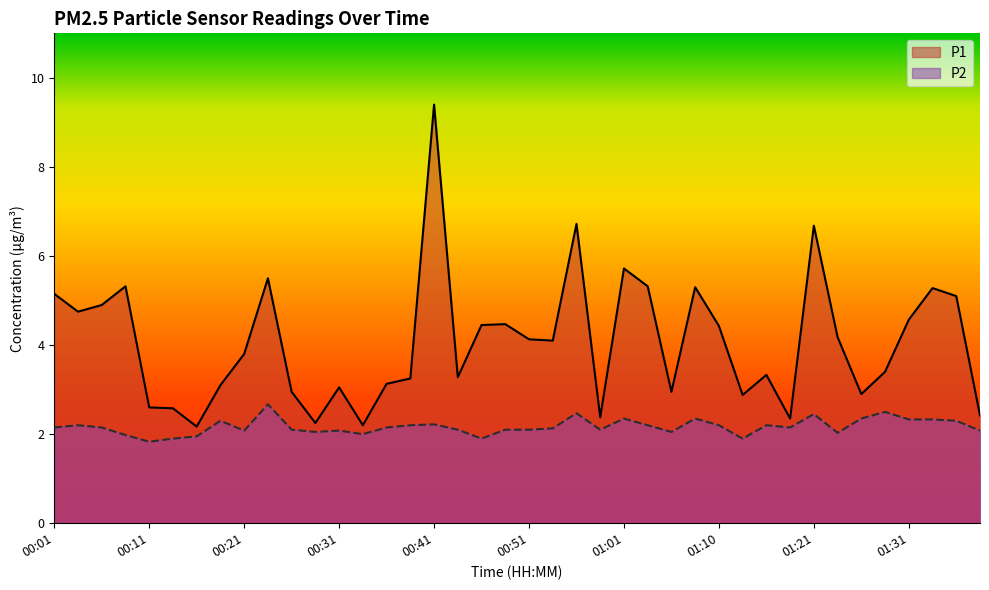

Which has a higher value, 01:01 or 01:15?

01:01